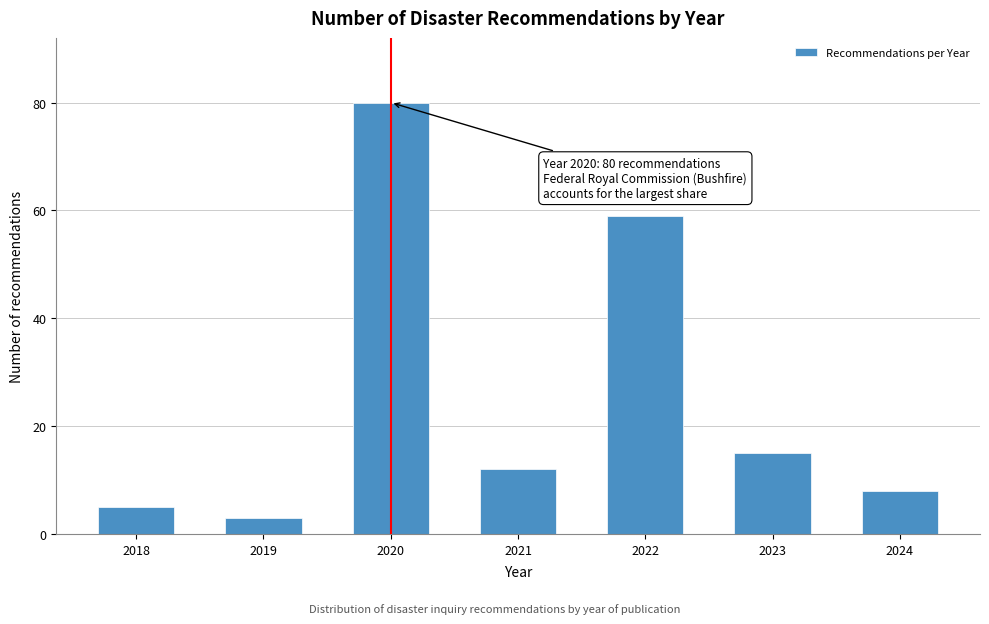

Reading left to right, extract all data points from this chart.

2018=5	2019=3	2020=80	2021=12	2022=59	2023=15	2024=8